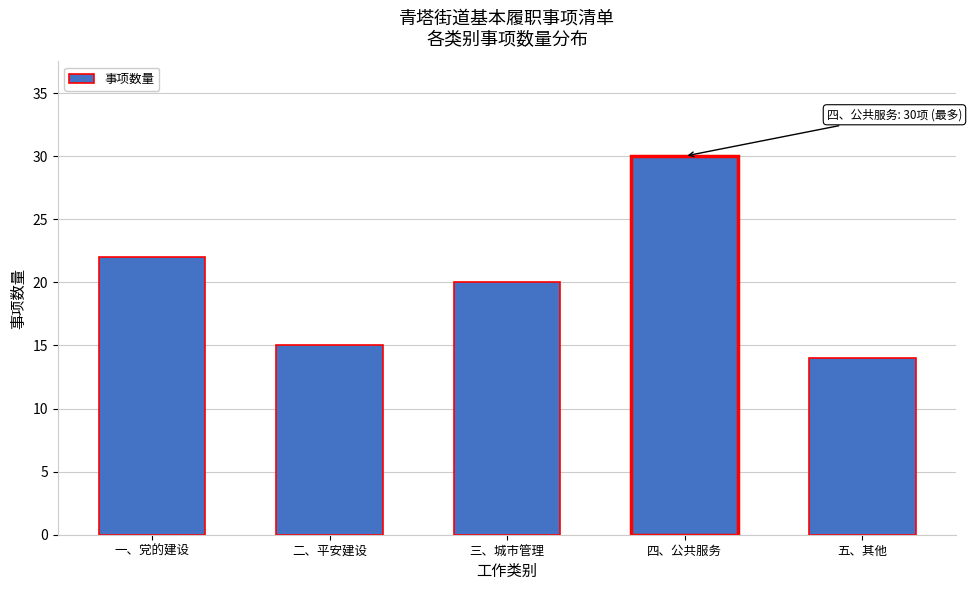

Reading right to left, what are all the values shown in this chart?

五、其他=14	四、公共服务=30	三、城市管理=20	二、平安建设=15	一、党的建设=22